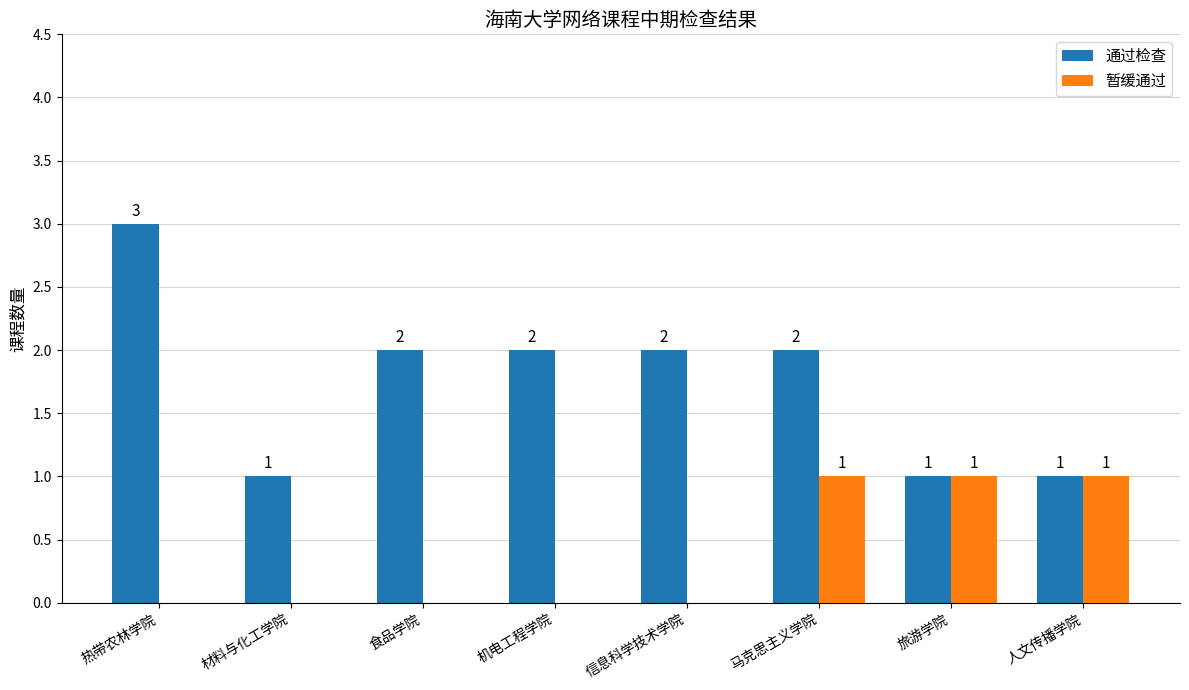

Which series has the largest total across all categories?

通过检查